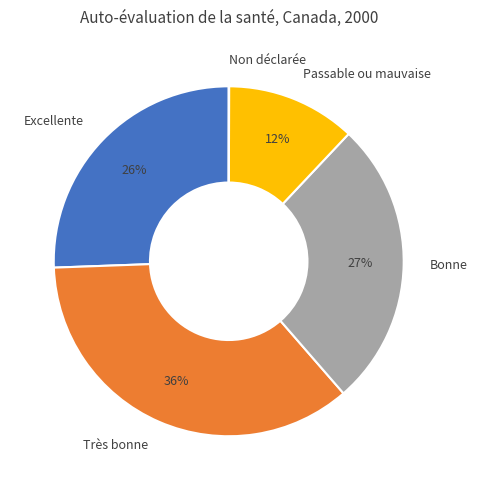

Does any single category account for the majority?

No